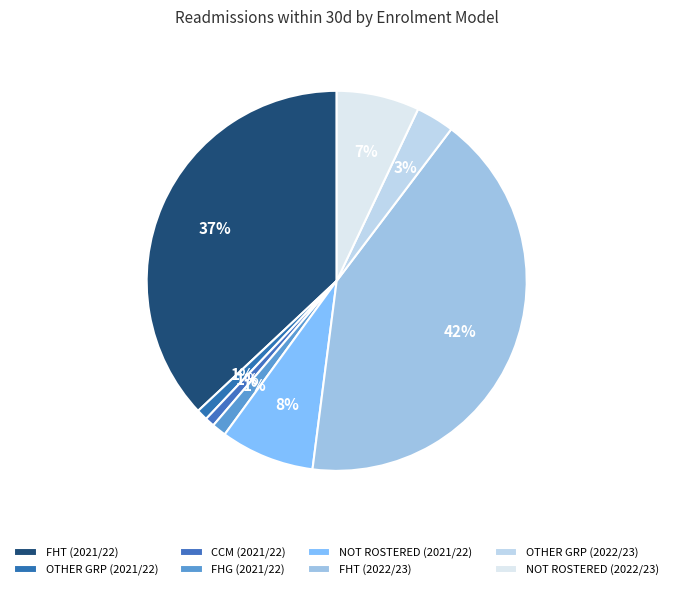

How many segments does this pie chart have?

8